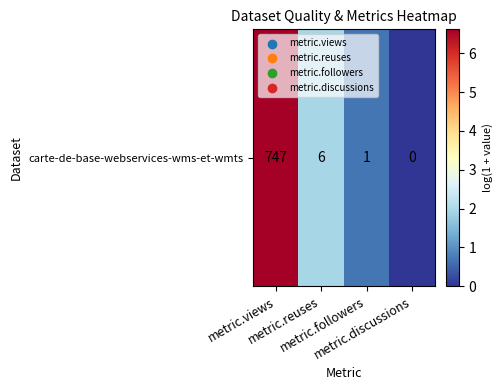

How many positive values are there?

3